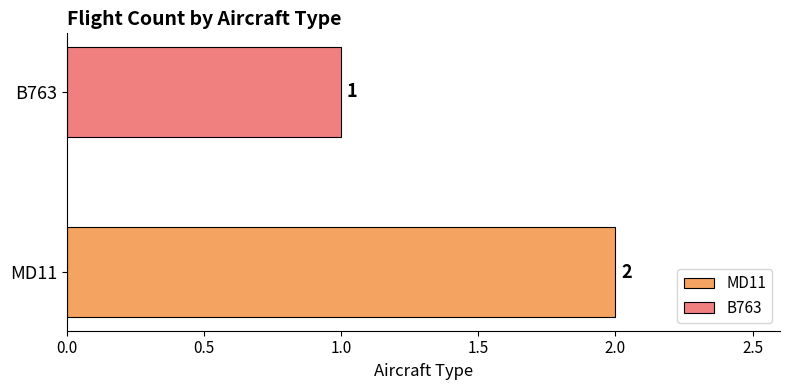

Which label corresponds to the smallest value in the chart?

B763